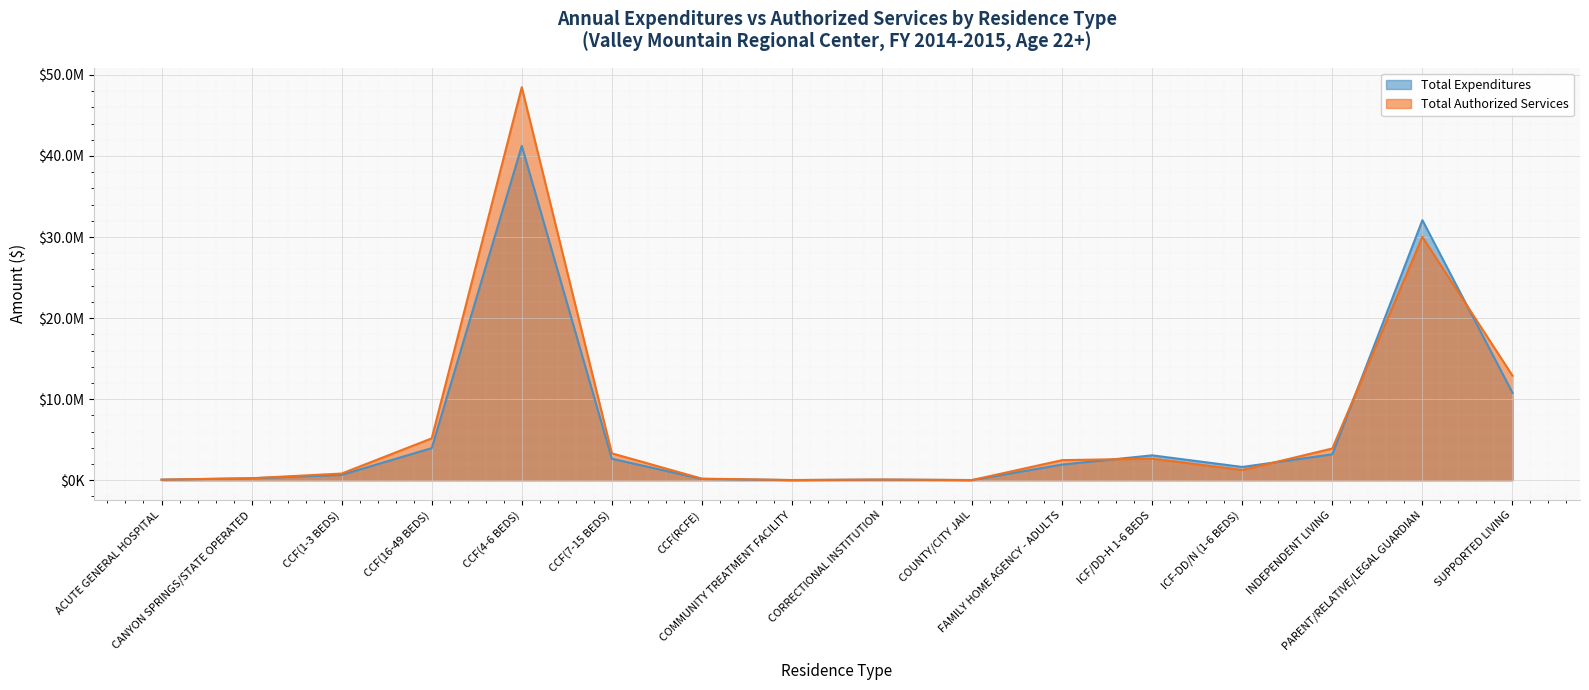

What is the label of the 10th point from the right?

CCF(RCFE)